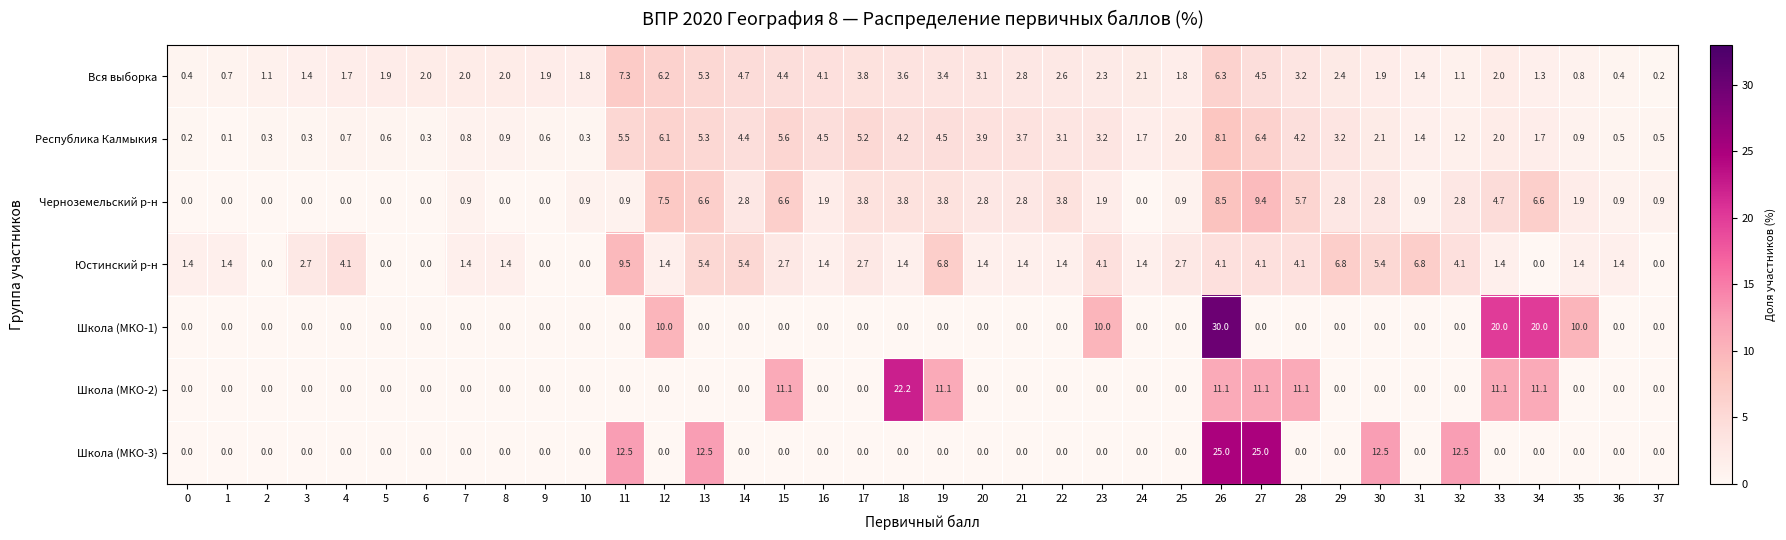

List the series in order of their peak value, lowest first.

Вся выборка, Республика Калмыкия, Черноземельский р-н, Юстинский р-н, Школа (МКО-2), Школа (МКО-3), Школа (МКО-1)